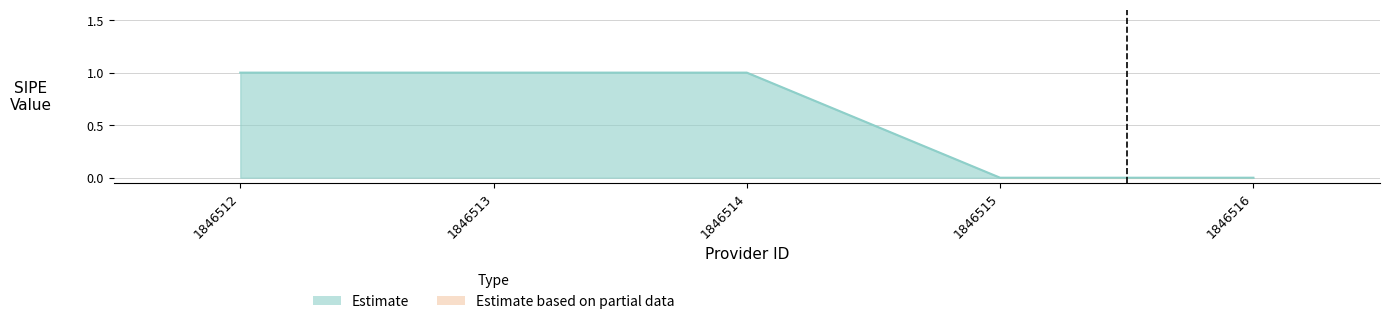

Count the number of data series in this chart.

1